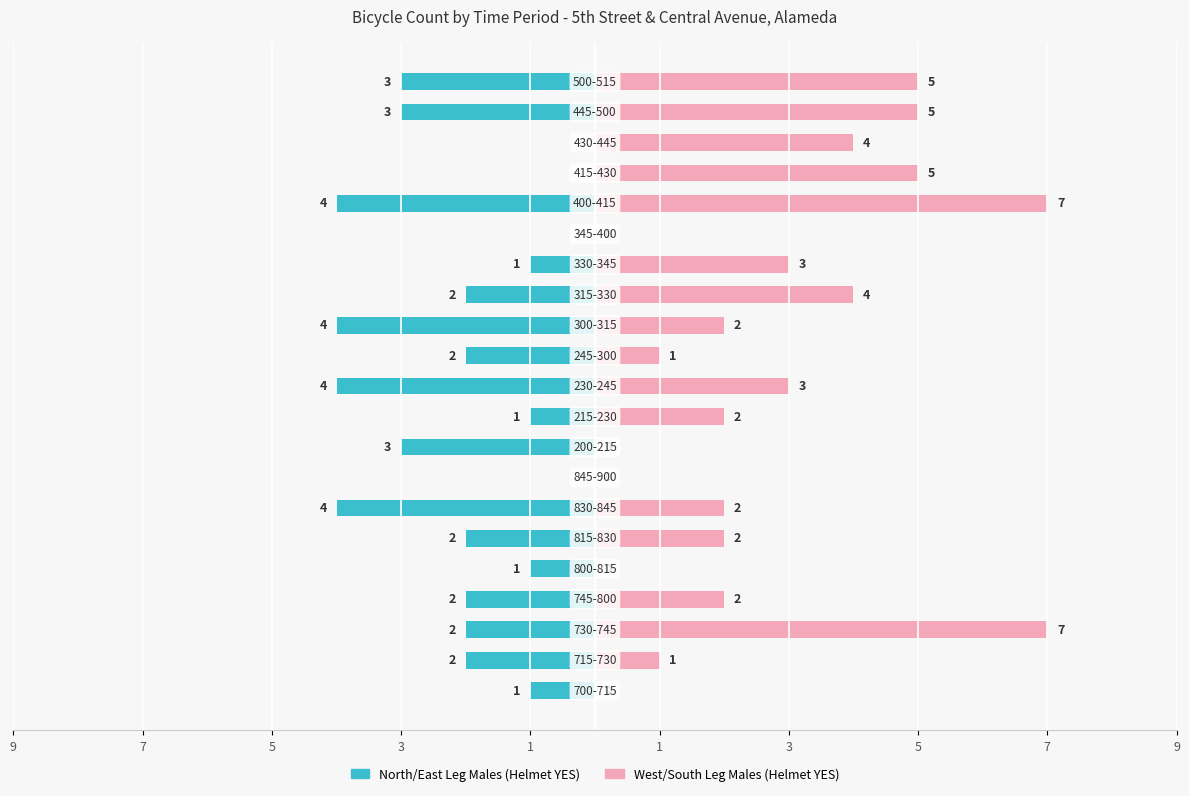

What is the difference between the maximum and minimum values in the North/East Males YES series?

4